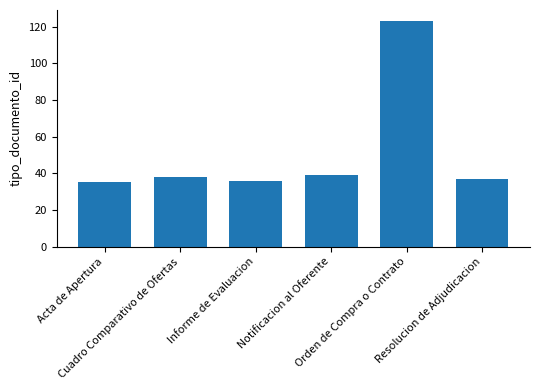

Which label corresponds to the largest value in the chart?

Orden de Compra o Contrato